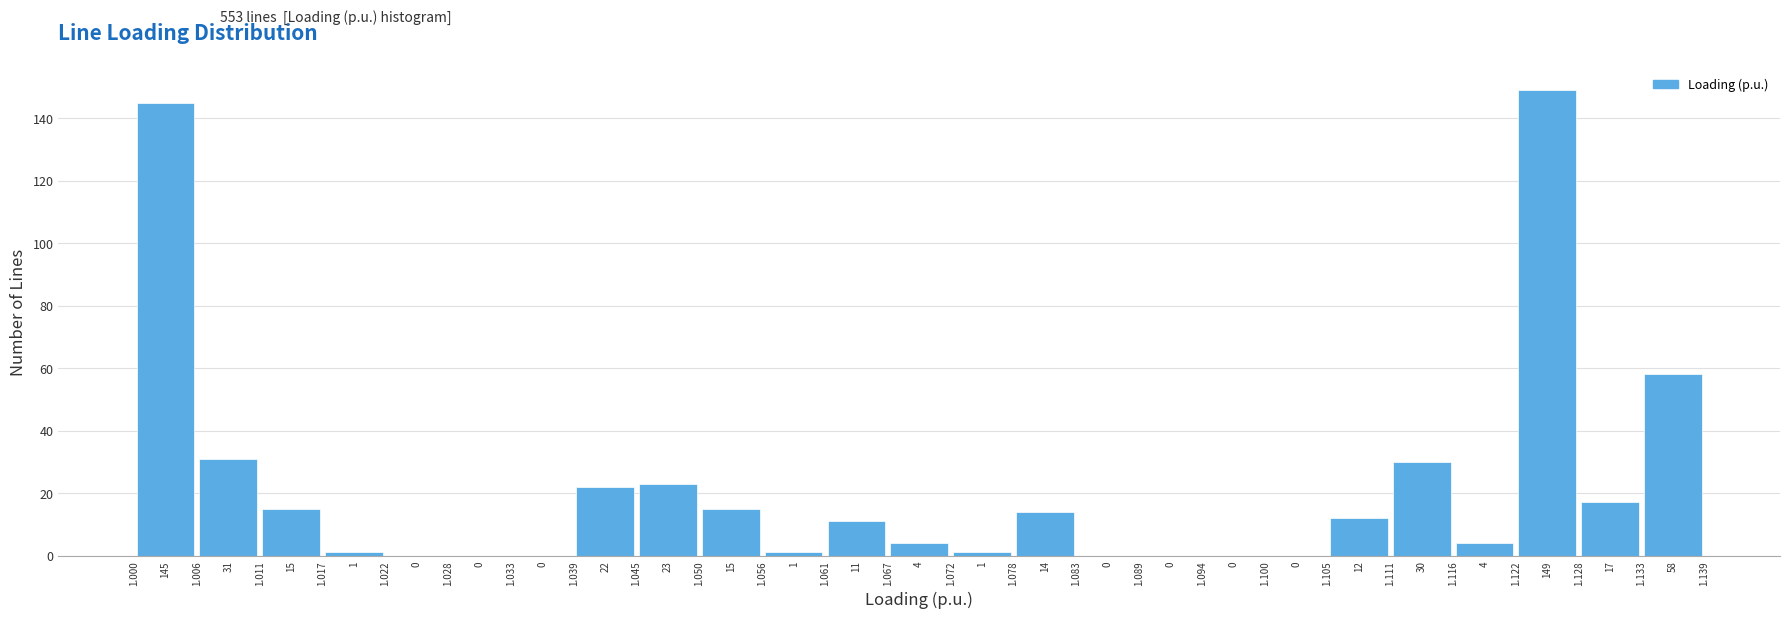

Reading left to right, transcribe this chart: for each bar, give the range it covers on the x-axis and its height.

1.000 to 1.006: 145
1.006 to 1.011: 31
1.011 to 1.017: 15
1.017 to 1.022: 1
1.022 to 1.028: 0
1.028 to 1.033: 0
1.033 to 1.039: 0
1.039 to 1.045: 22
1.045 to 1.050: 23
1.050 to 1.056: 15
1.056 to 1.061: 1
1.061 to 1.067: 11
1.067 to 1.072: 4
1.072 to 1.078: 1
1.078 to 1.083: 14
1.083 to 1.089: 0
1.089 to 1.094: 0
1.094 to 1.100: 0
1.100 to 1.105: 0
1.105 to 1.111: 12
1.111 to 1.116: 30
1.116 to 1.122: 4
1.122 to 1.128: 149
1.128 to 1.133: 17
1.133 to 1.139: 58